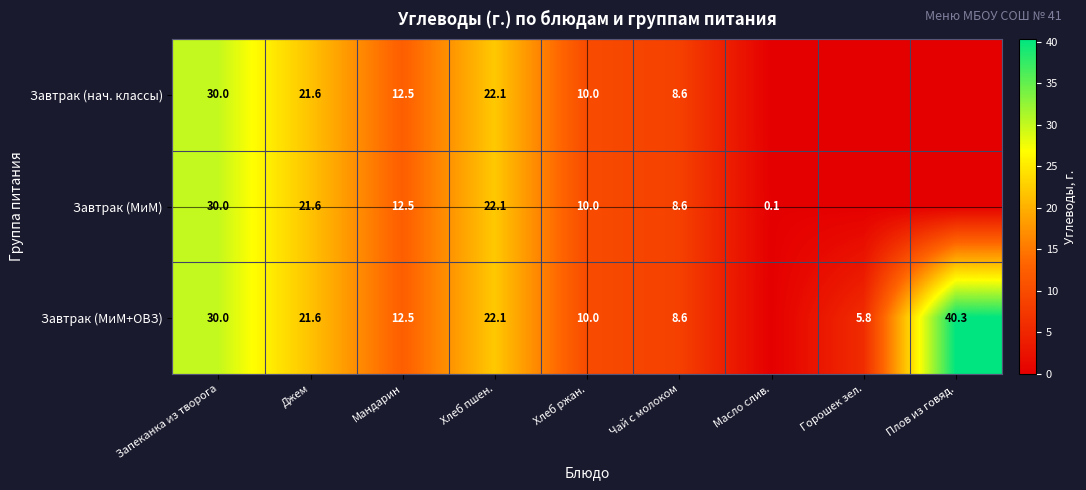

What is the total value across all series at Хлеб ржан.?

30.0